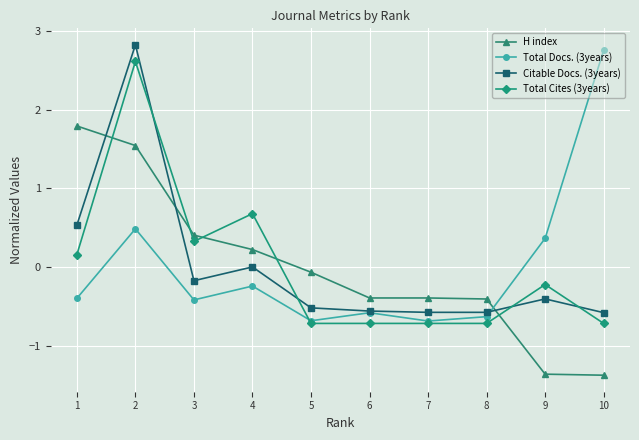

After their last crossing, which series has the higher values: Citable Docs. (3years) or Total Cites (3years)?

Citable Docs. (3years)